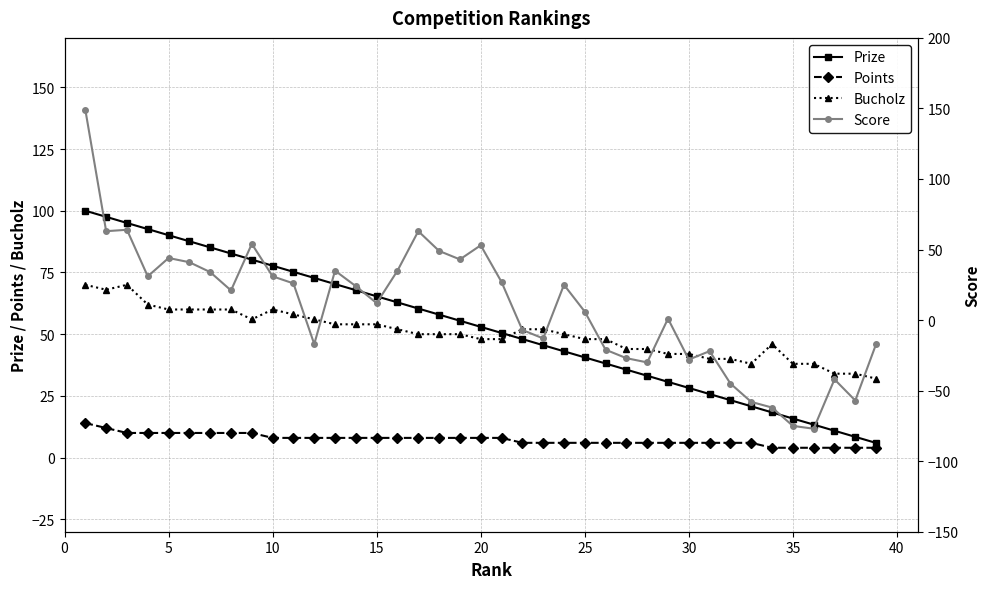

What is the highest value of the Points series?

14.0